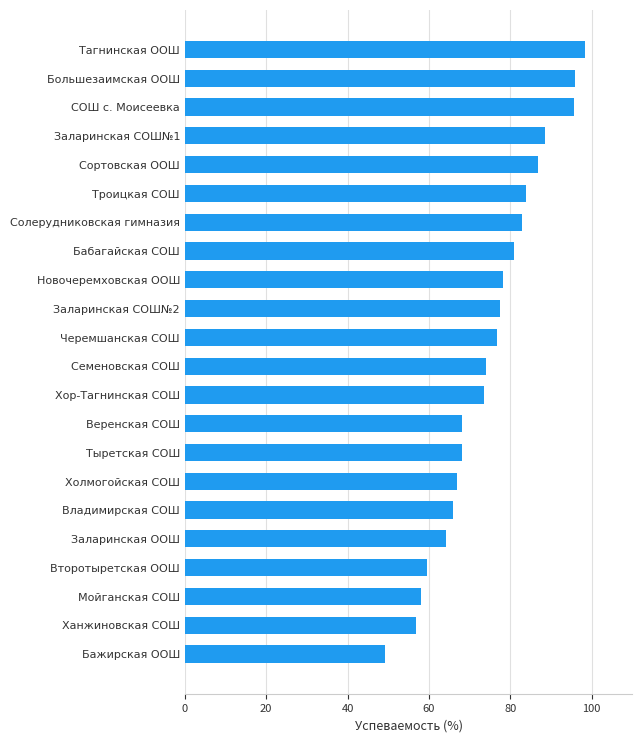

What is the sum of all values?

1650.8